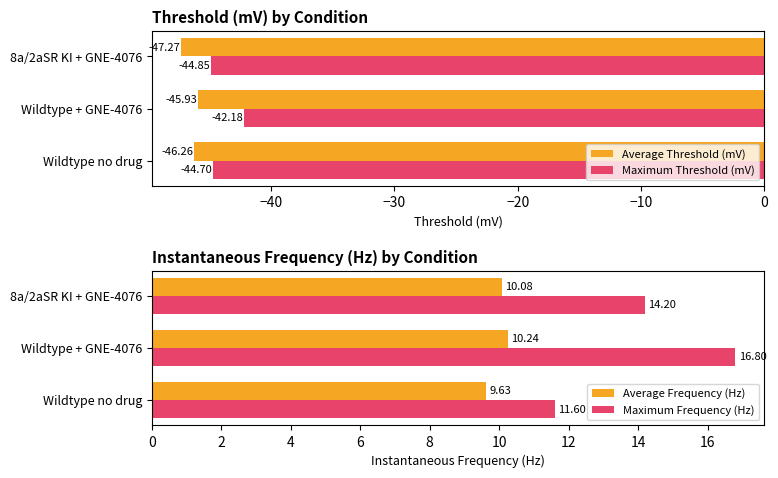

Does the chart contain stacked bars?

No